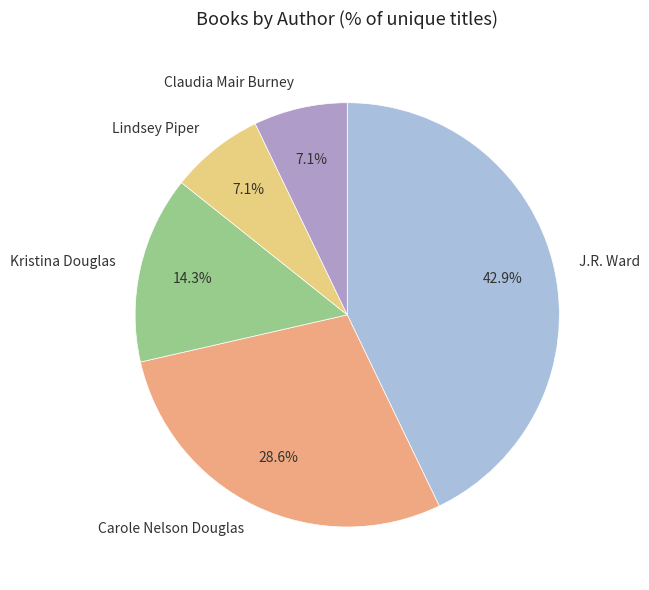

To the nearest percent, what percentage of the pie is Carole Nelson Douglas?

29%